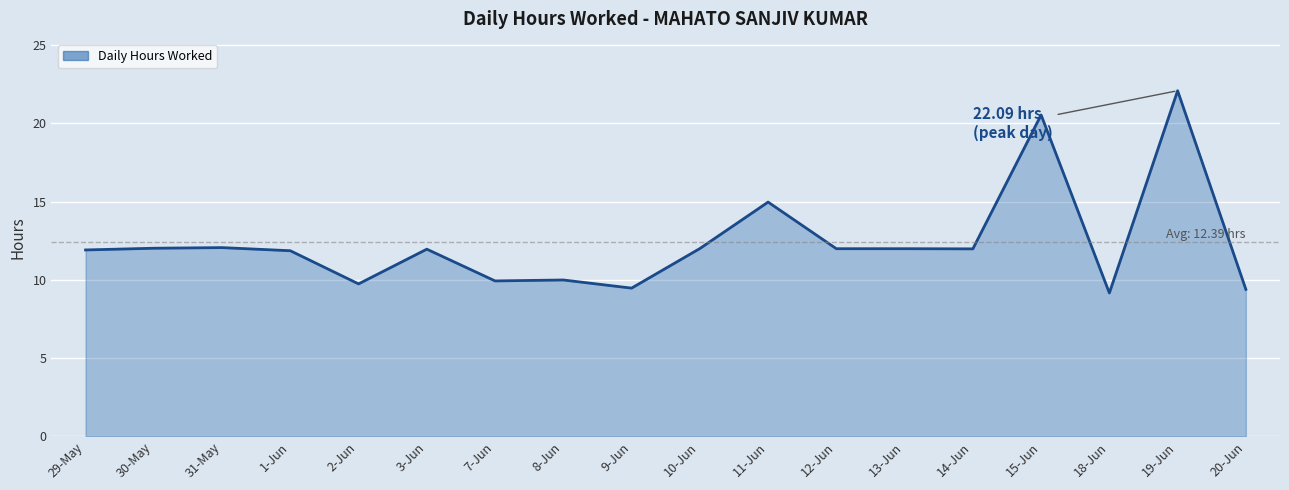

What is the greatest value displayed?

22.1